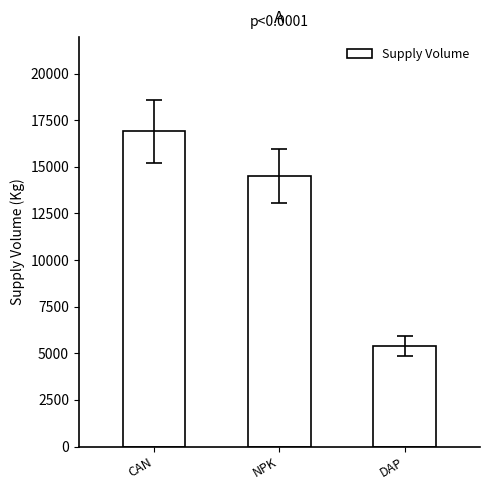

Reading left to right, what are all the values shown in this chart?

CAN=16900	NPK=14500	DAP=5400